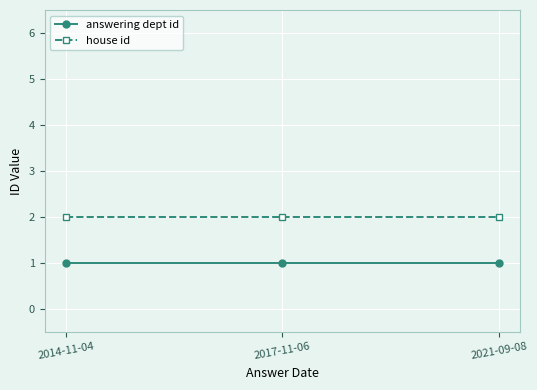

Is the value of answering dept id at 2021-09-08 greater than the value of house id at 2014-11-04?

No